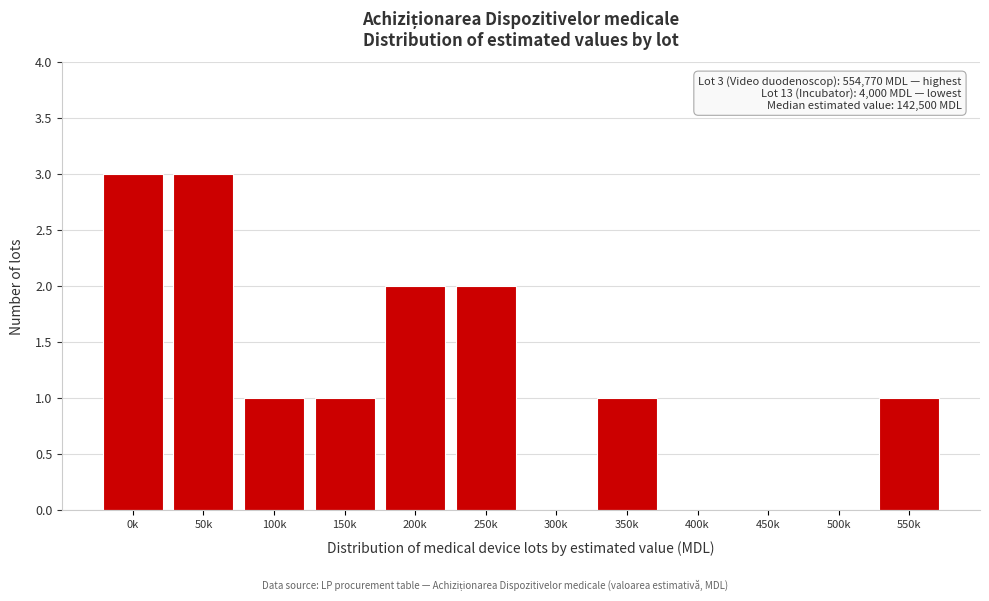

Reading right to left, extract all data points from this chart.

550k=1	500k=0	450k=0	400k=0	350k=1	300k=0	250k=2	200k=2	150k=1	100k=1	50k=3	0k=3